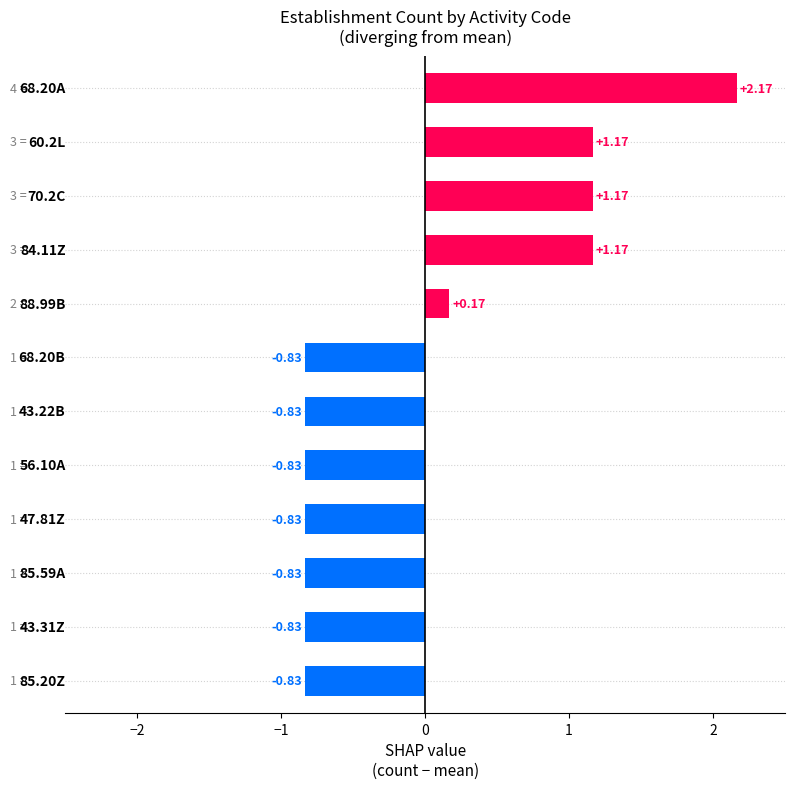

What is the difference between the maximum and minimum values?

3.0